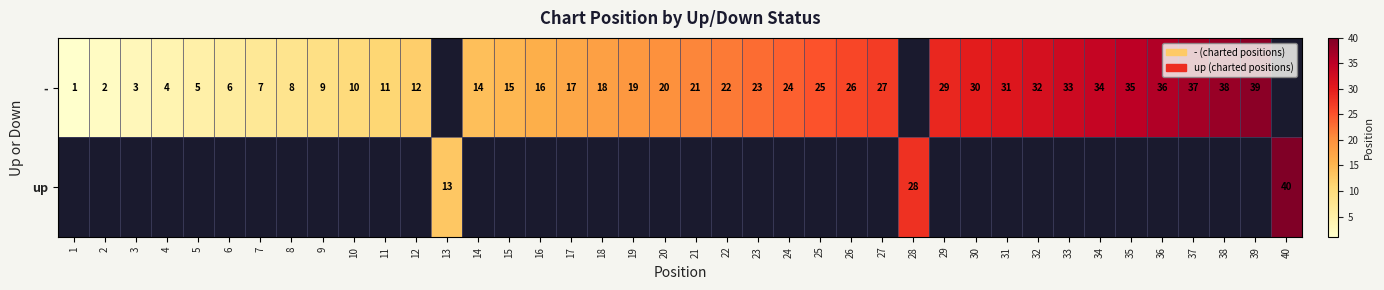

The - series shows 1.7 at 7. True or false?

False